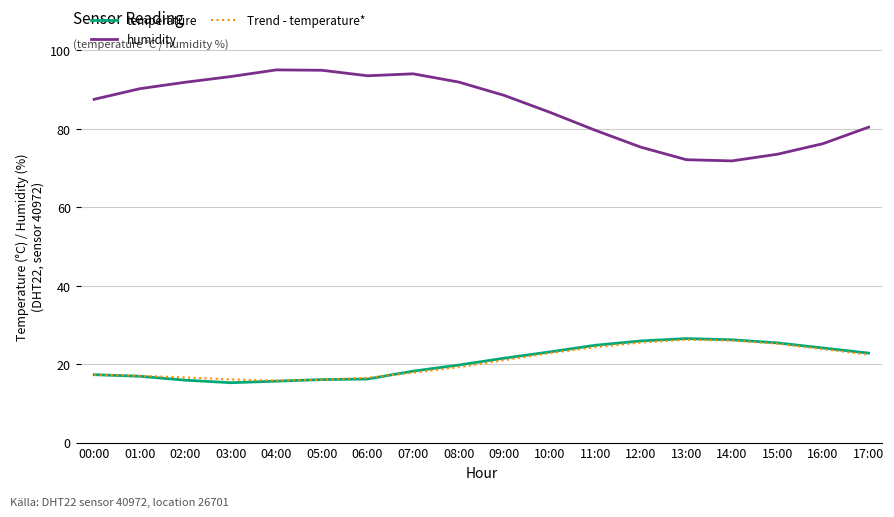

At which label is humidity closest to 83?

10:00